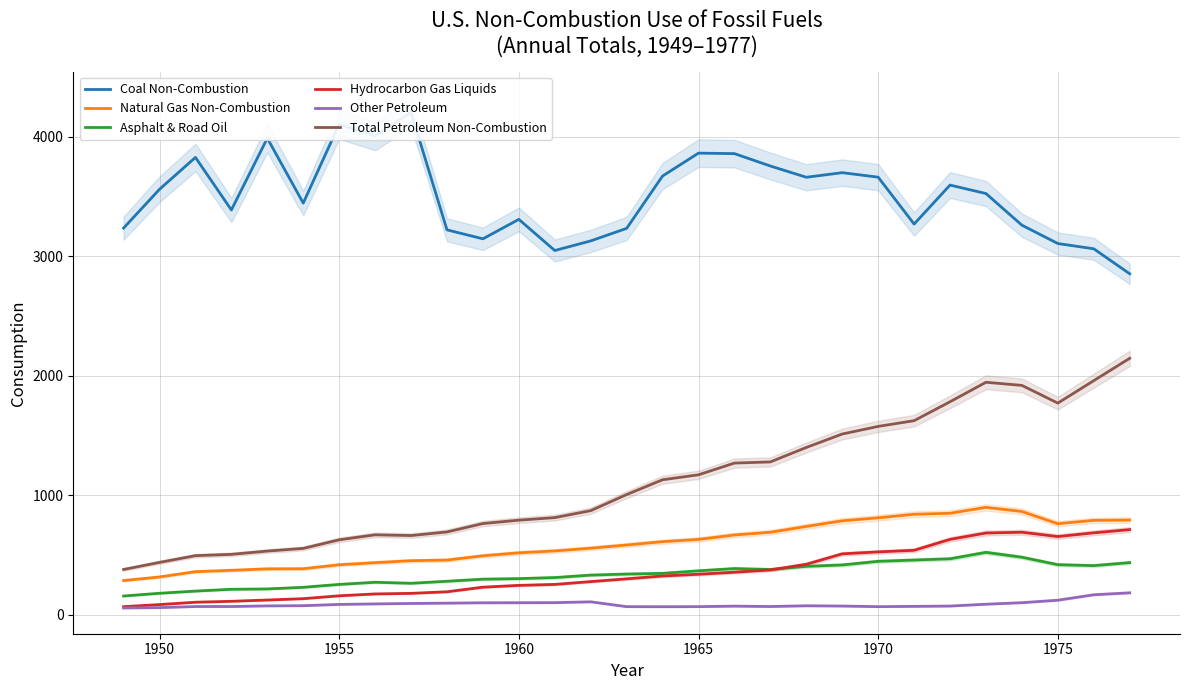

Where does the Natural Gas Non-Combustion series first go above 583?

14